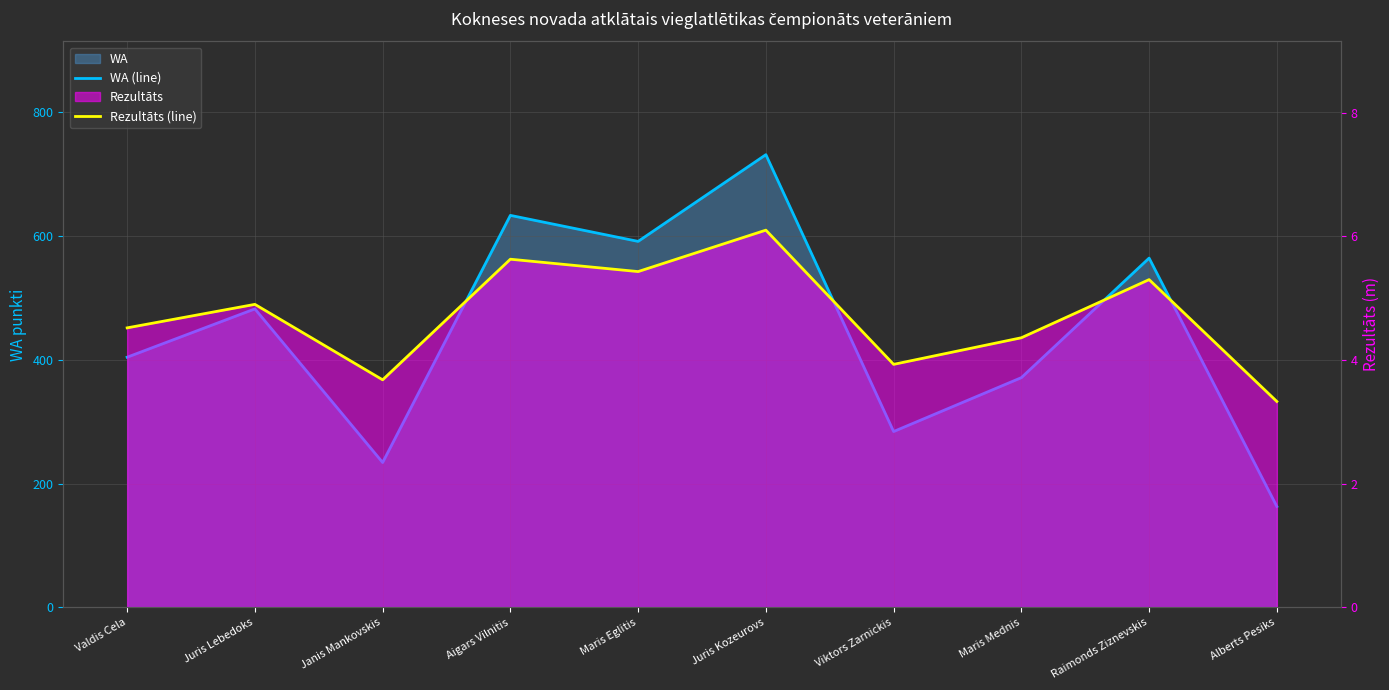

Where does the WA (line) series first go above 482?

Aigars Vilnitis